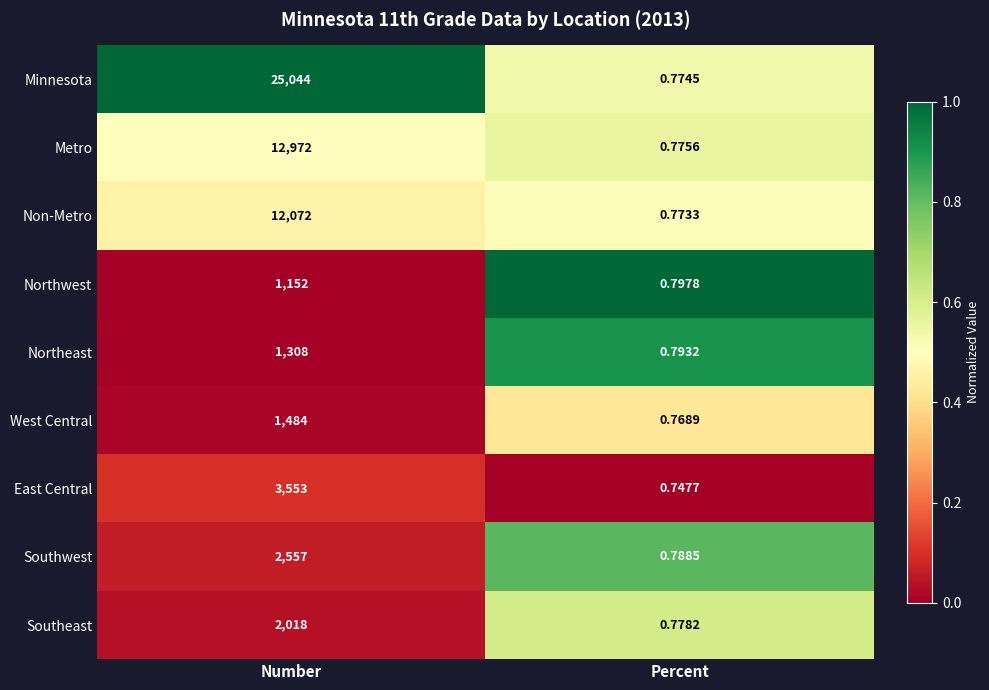

Rank the categories by Southeast value from highest to lowest.

Number, Percent